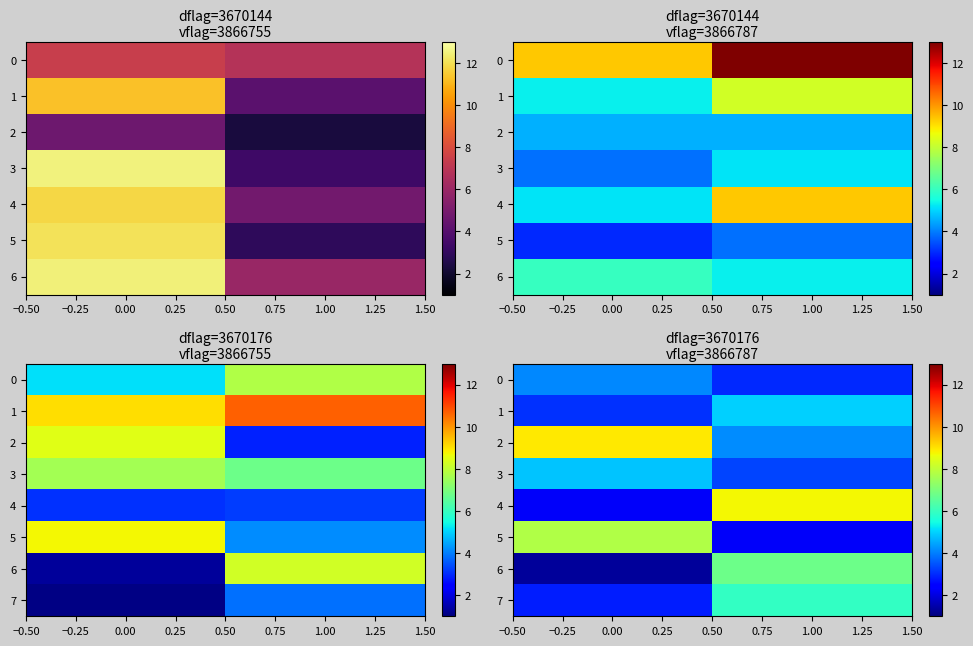

What is the total value across all series at 0.00?

35.2